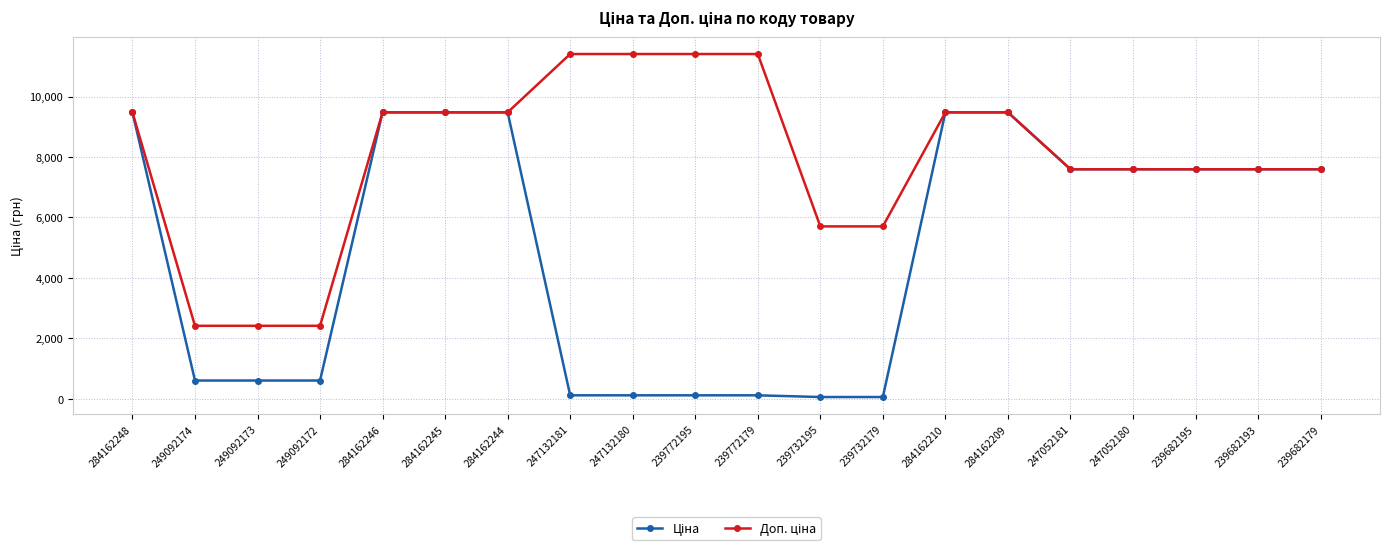

What is the total value across all series at 239682179?

15193.1